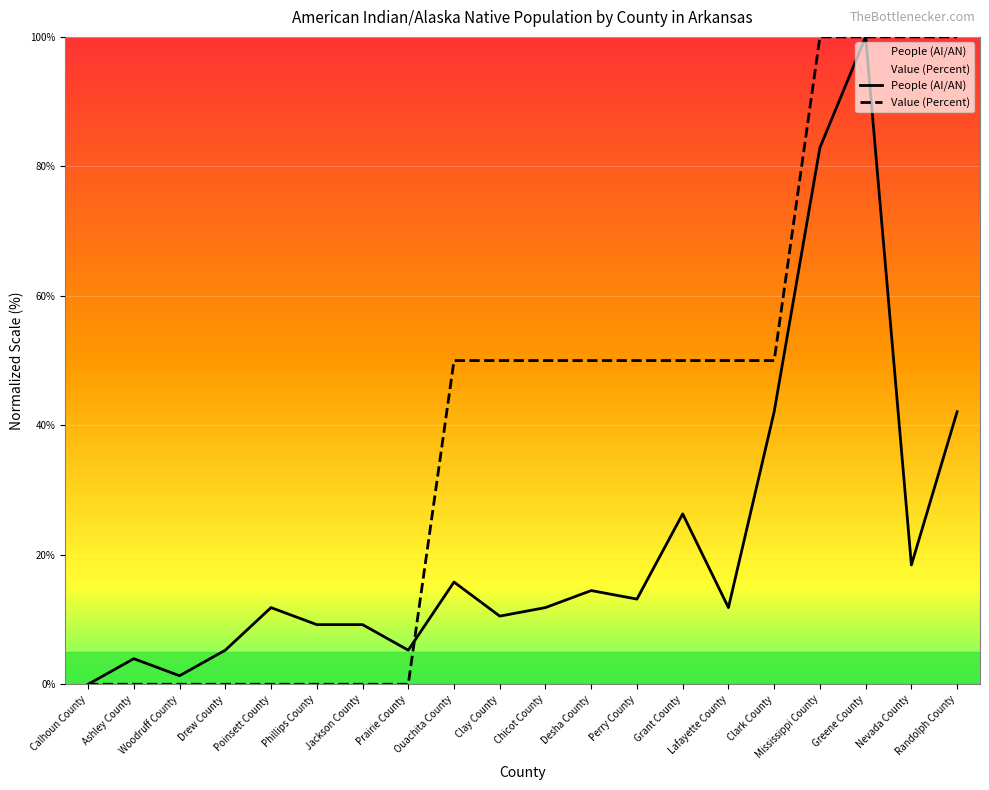

List the series in order of their overall mean, highest first.

Value (Percent), People (AI/AN)